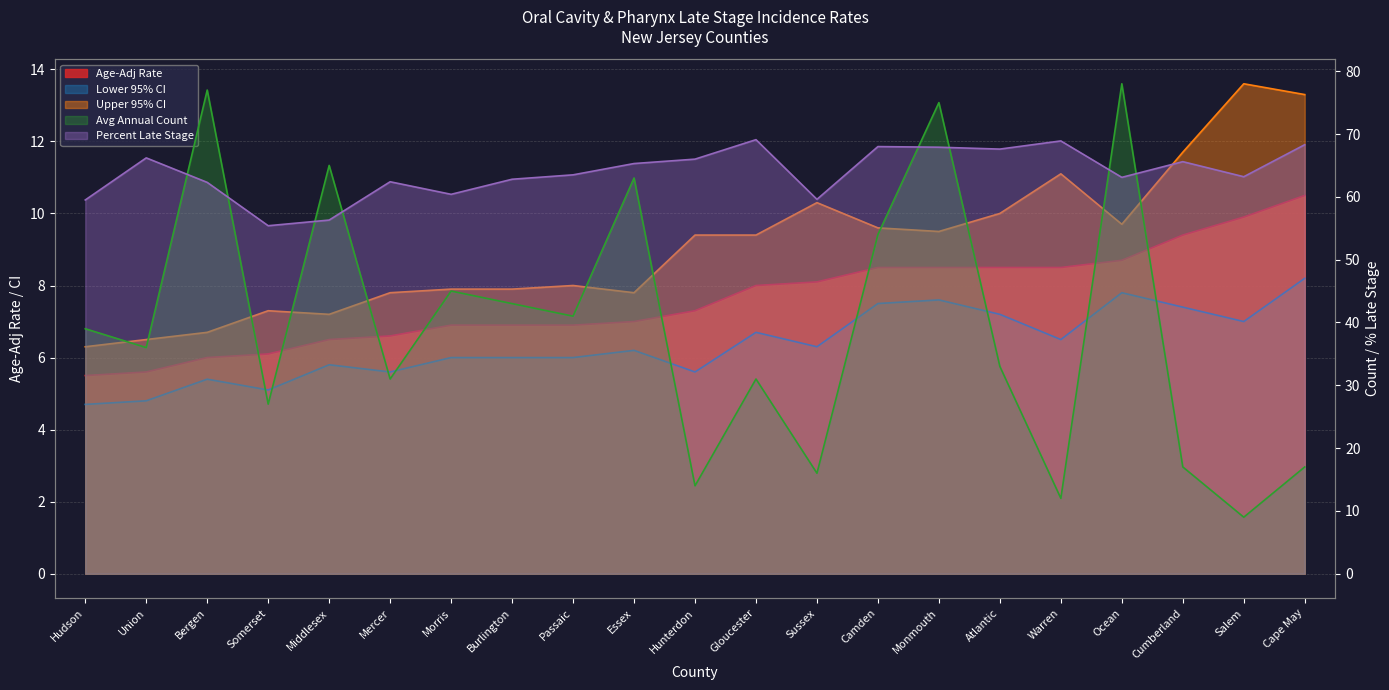

What position from the right is Ocean?

4